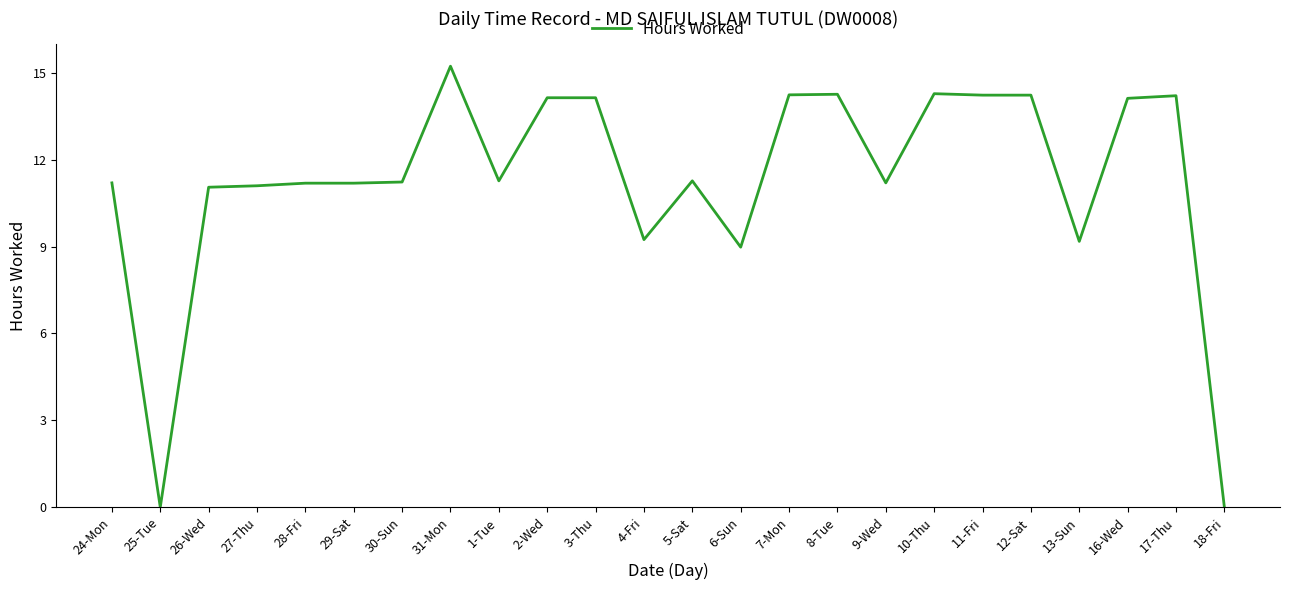

Is it true that the value at 27-Thu is 17.1?

False